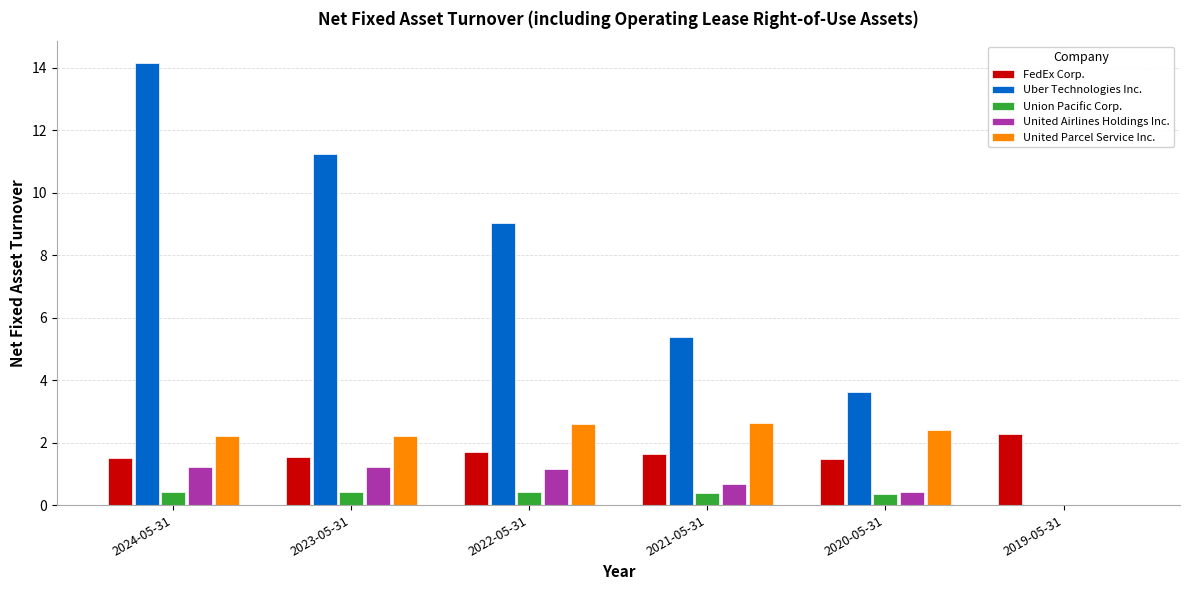

Which series changed the most between 2020-05-31 and 2019-05-31?

Uber Technologies Inc.